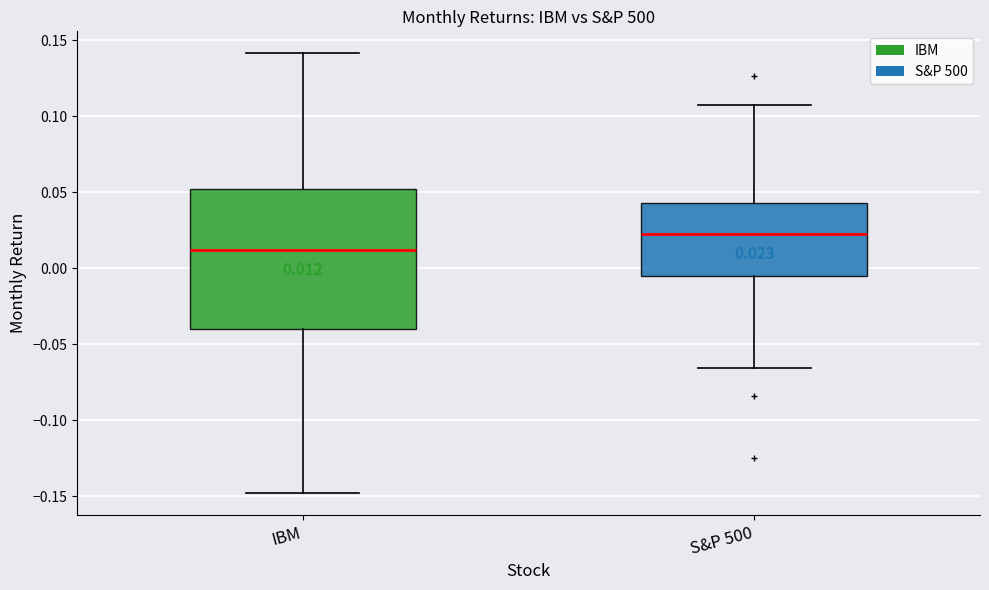

Which box's median line is the lowest?

IBM